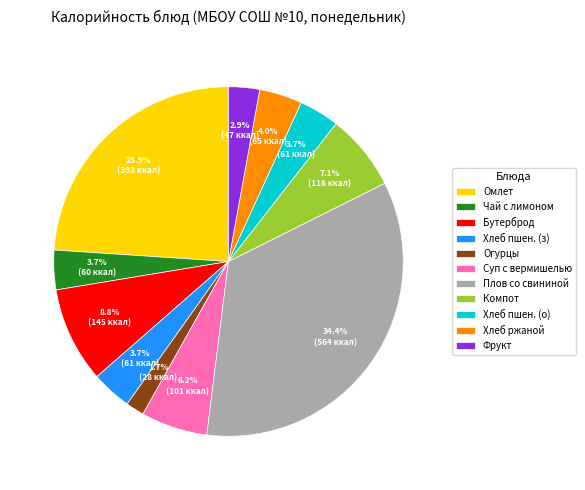

What is the ratio of the value at Фрукт to the value at Хлеб пшен. (о)?

0.8